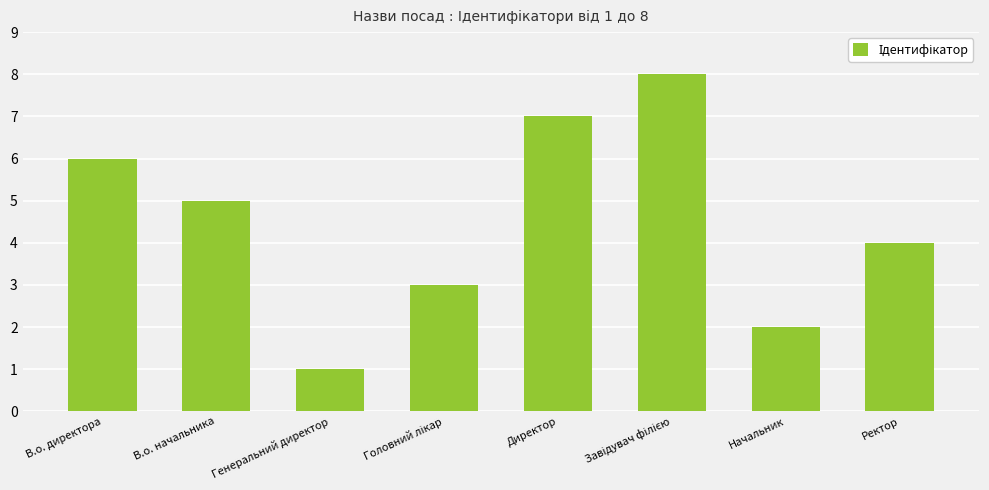

What is the sum of all values?

36